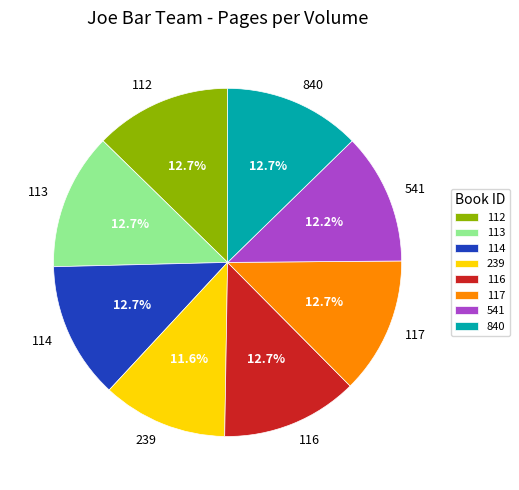

Is it true that 116 is 3% of the pie?

False